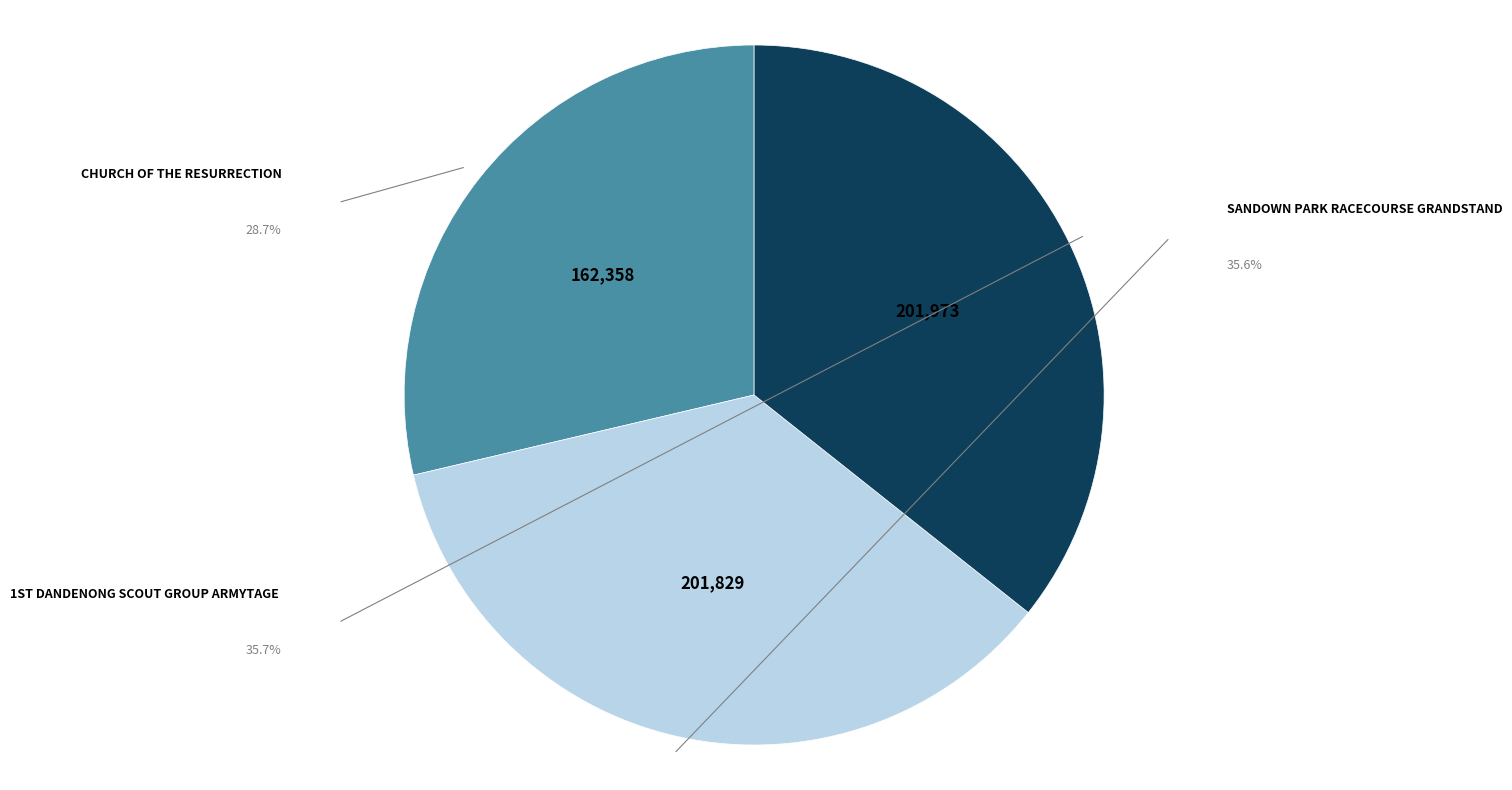

Is there a majority slice in this chart?

No